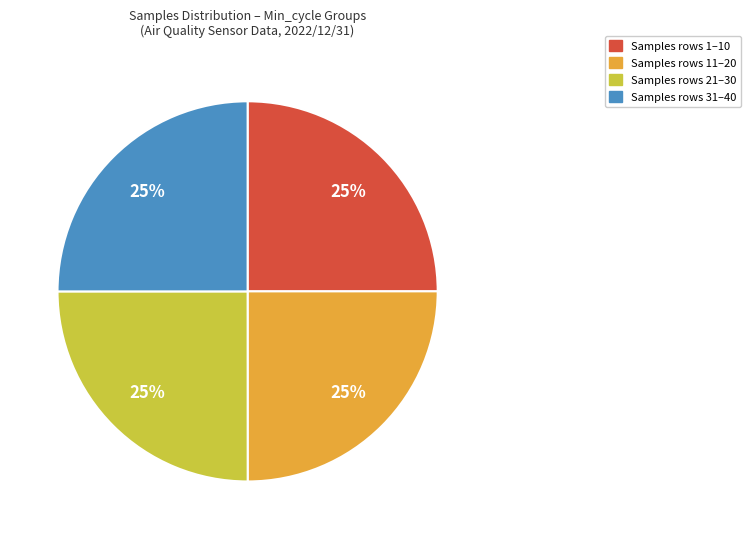

To the nearest percent, what is the average slice percentage?

25%